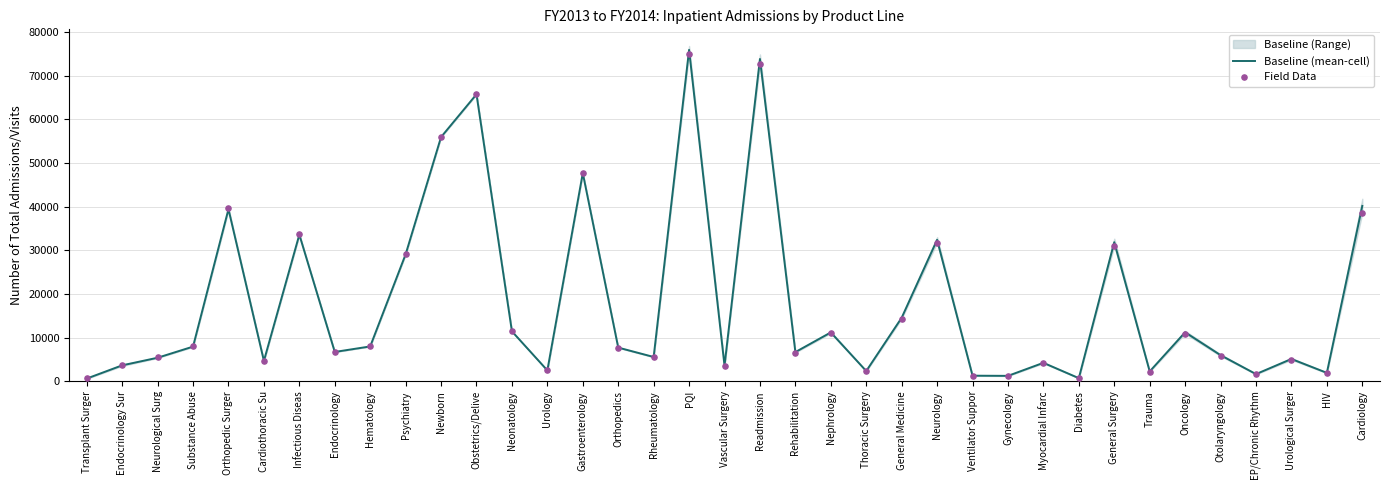

At how many categories does at least one series exceed 66545?

2